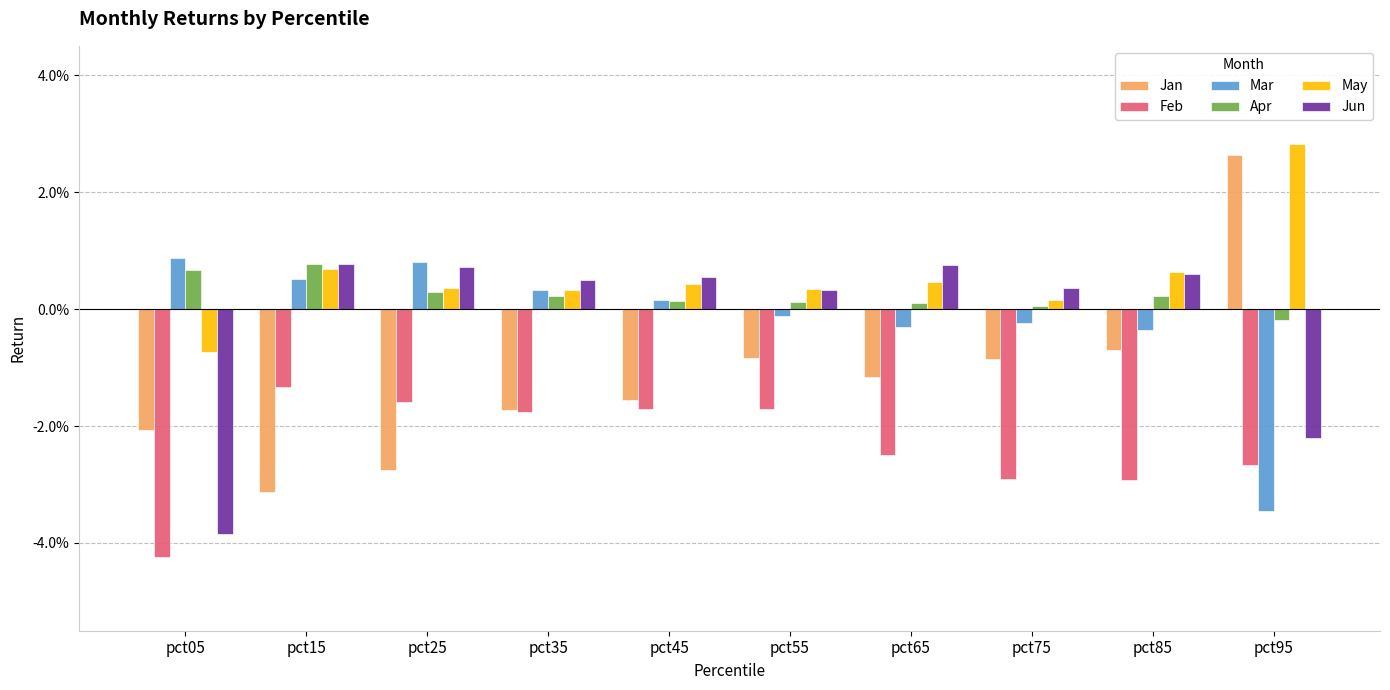

What are all the series names shown in the legend?

Jan, Feb, Mar, Apr, May, Jun